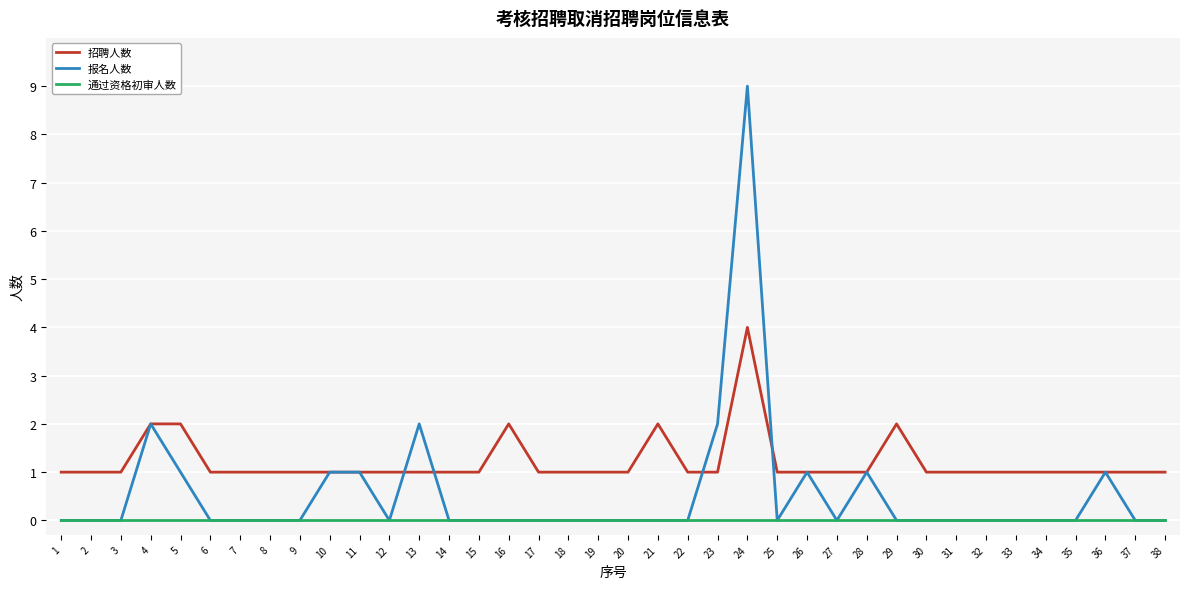

What is the highest value of the 招聘人数 series?

4